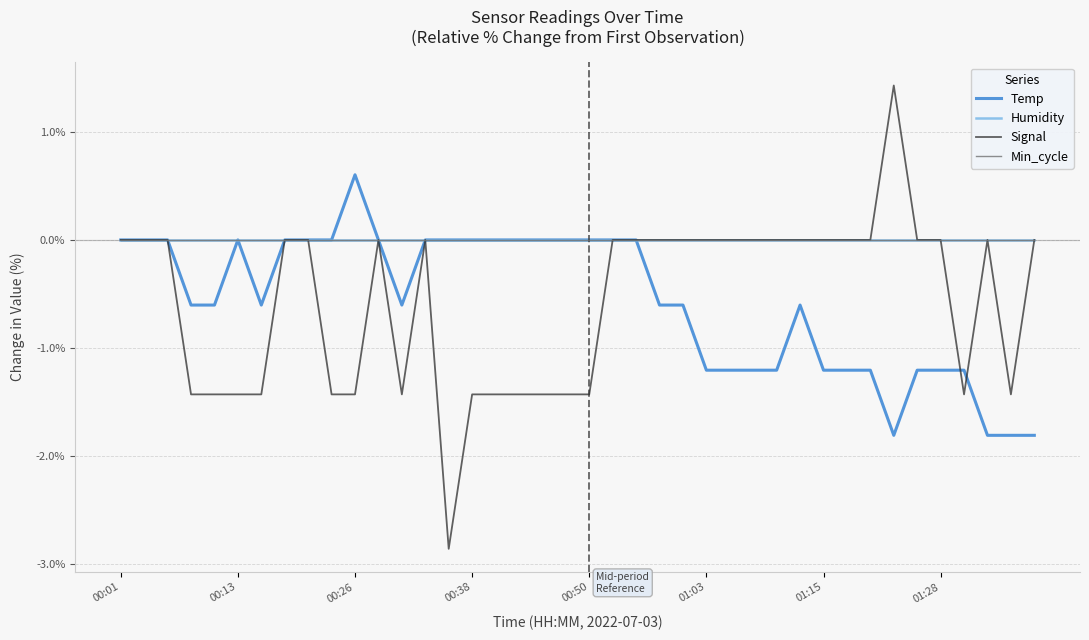

Count the Signal values in the range -1 to 0.

23